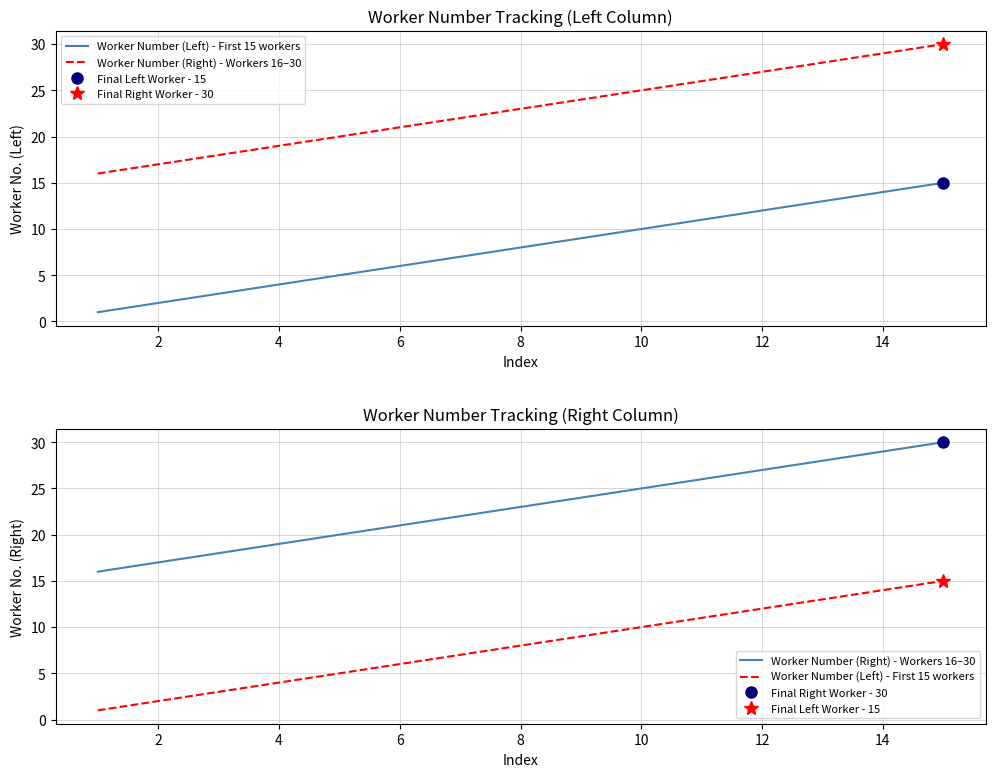

Which series has the largest total across all categories?

Worker Number (Right) - Workers 16–30